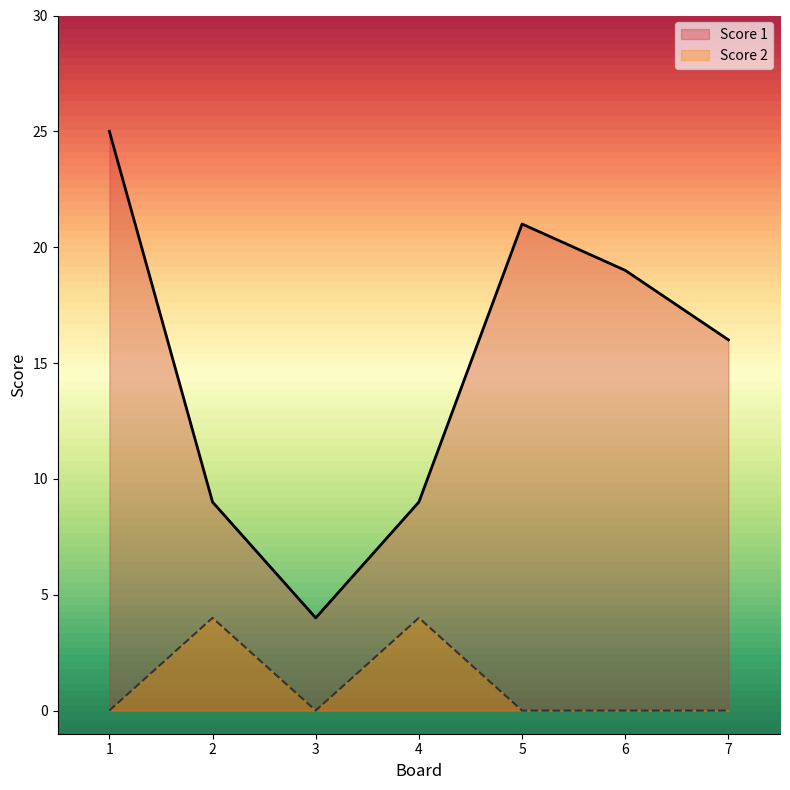

At how many categories does at least one series exceed 19?

2